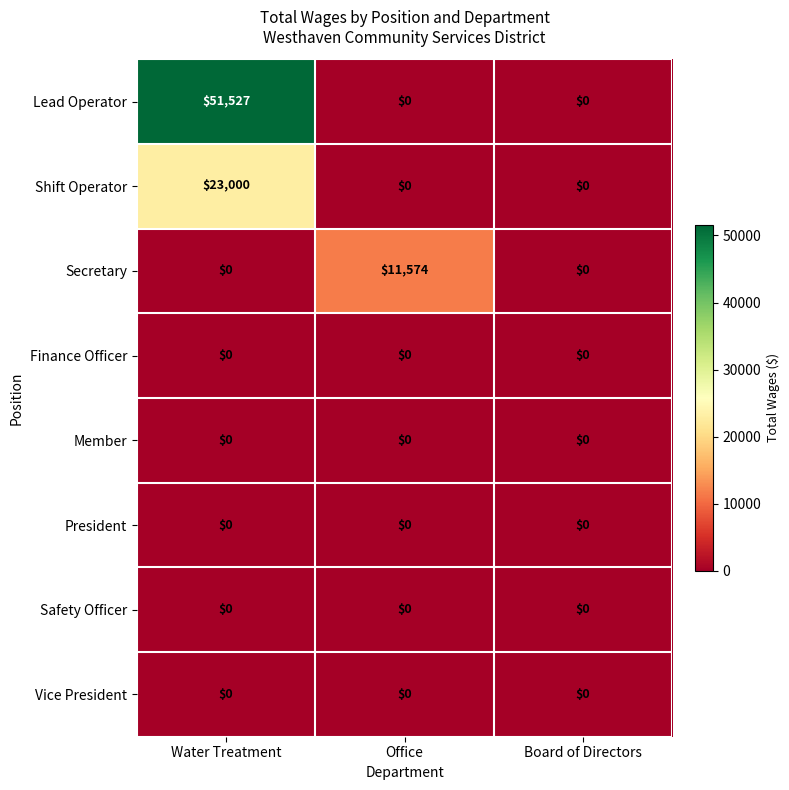

How many series are shown in this chart?

8